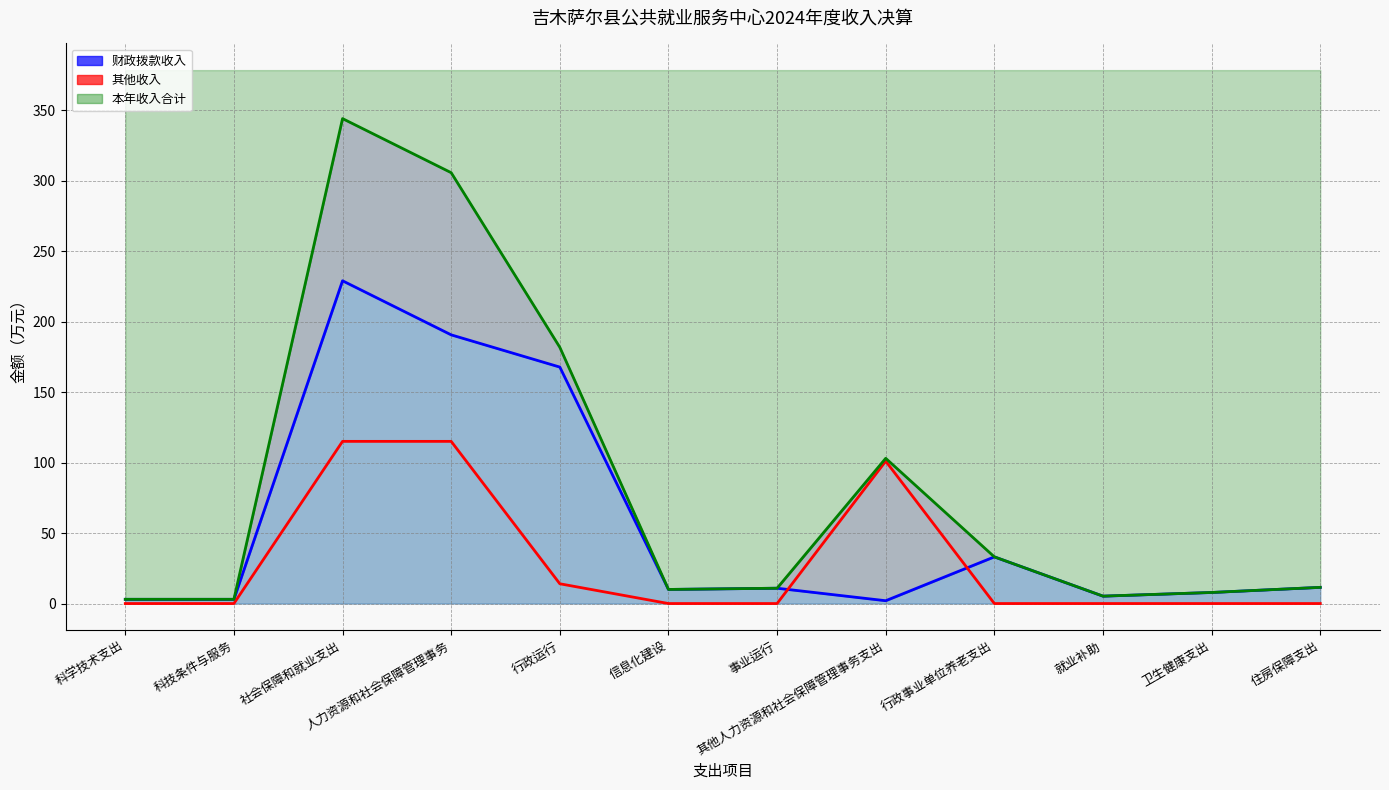

At which category does 其他收入（线） reach its first local peak?

其他人力资源和社会保障管理事务支出